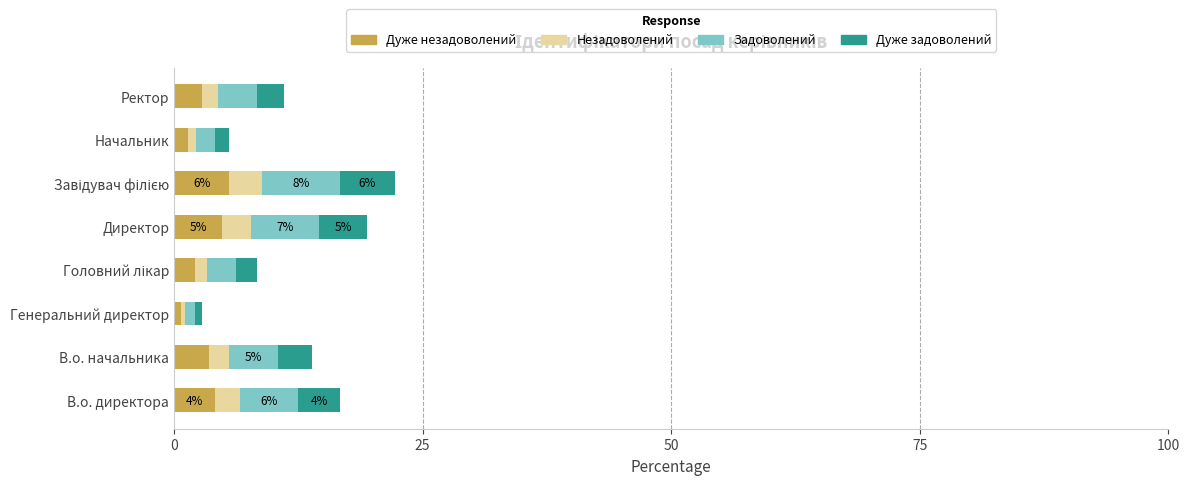

What is the total value across all series at Директор?

19.4